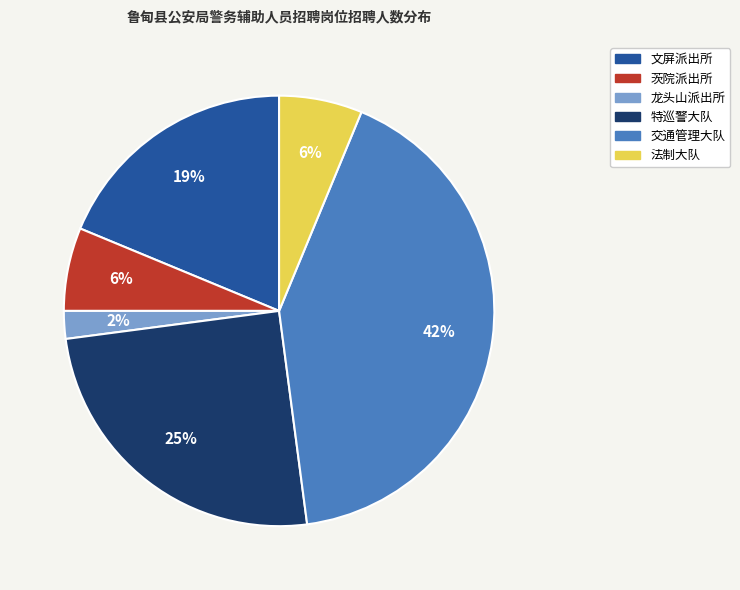

Which slice is the largest?

交通管理大队